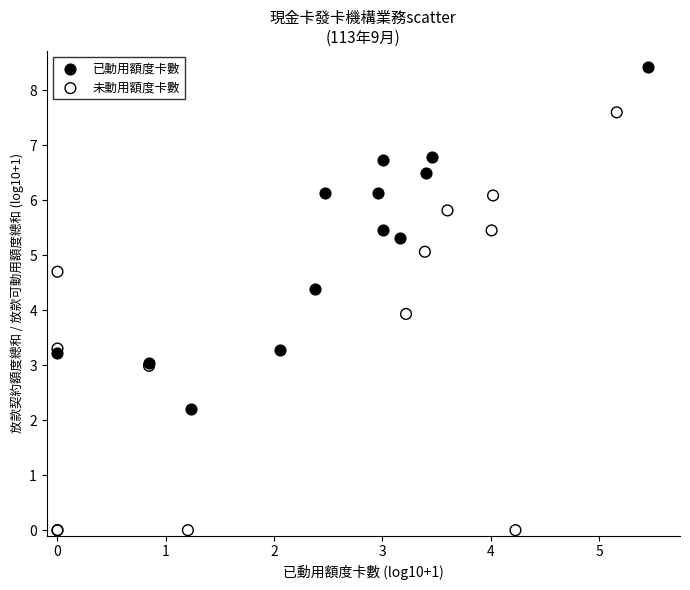

Which series has the largest Y range (max minus min)?

未動用額度卡數